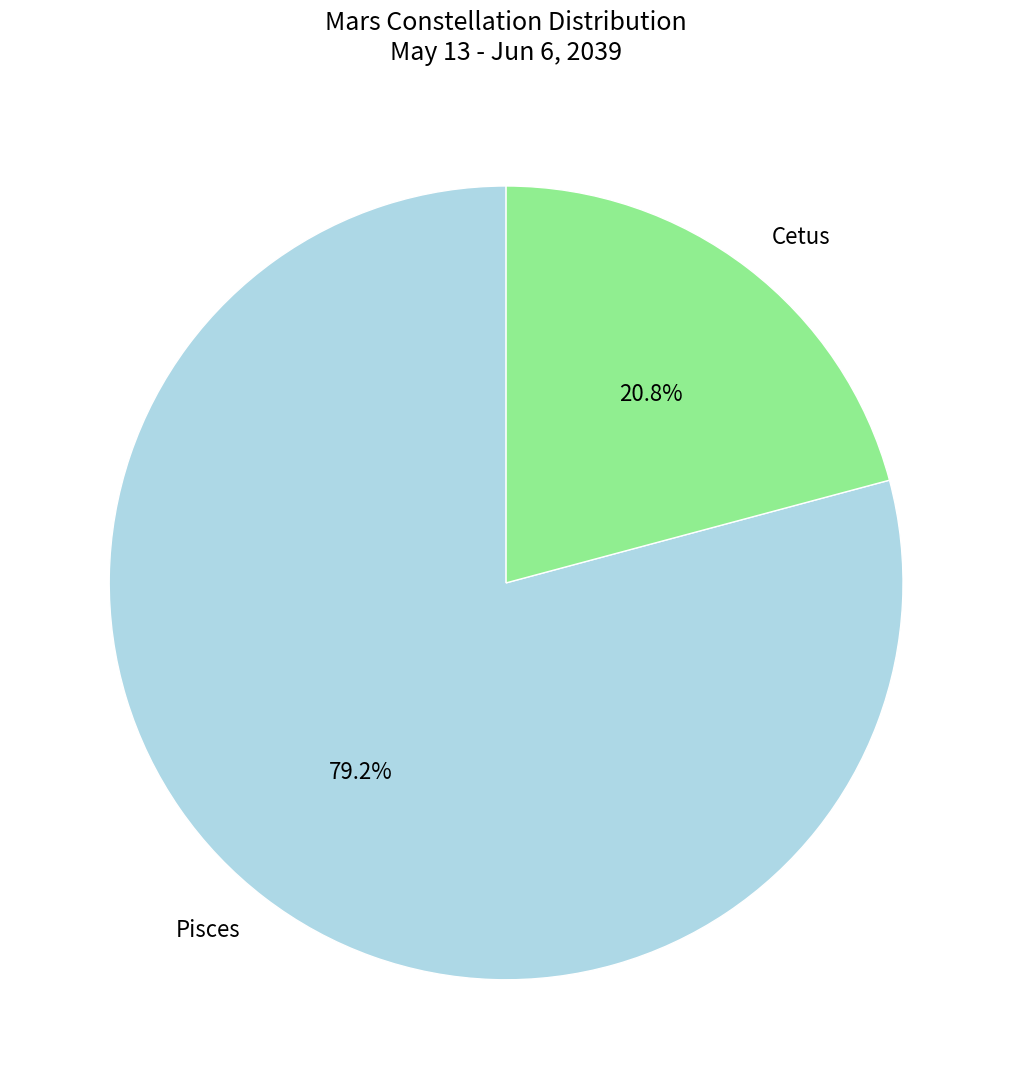

What percentage is the Pisces slice, to the nearest percent?

79%